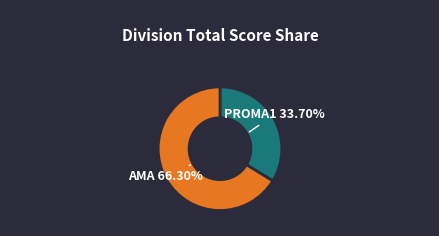

Is there a majority slice in this chart?

Yes